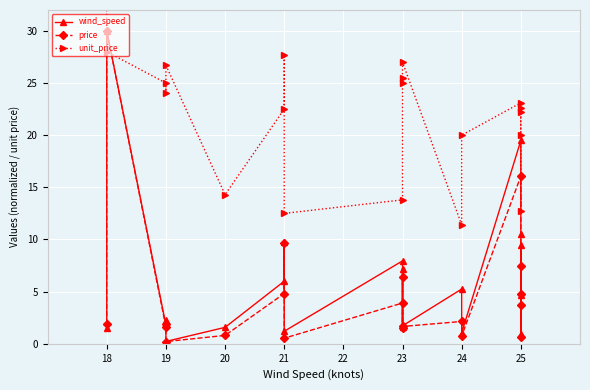

After their last crossing, which series has the higher values: unit_price or price?

unit_price